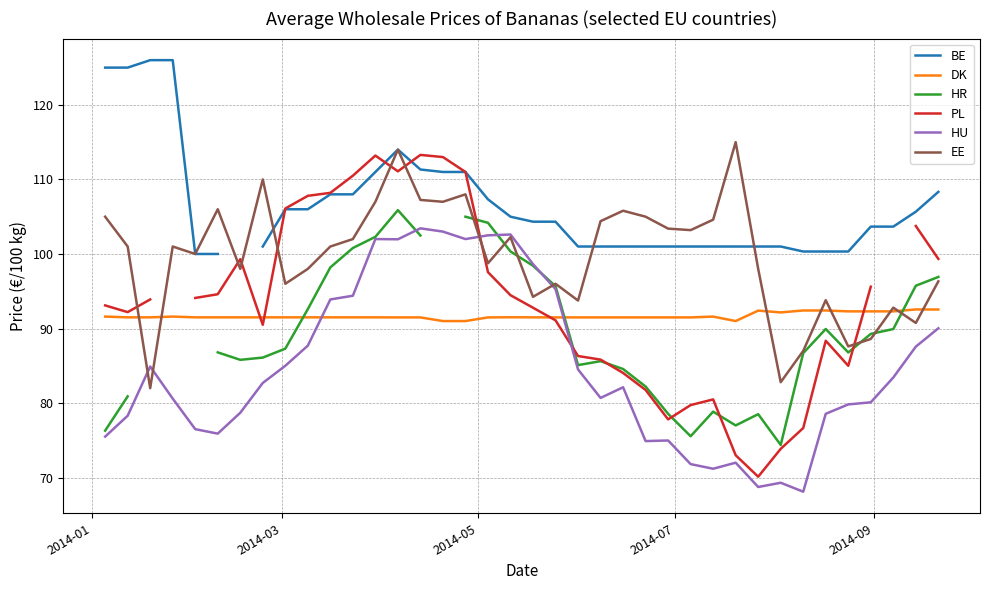

What is the lowest value of the EE series?

82.0